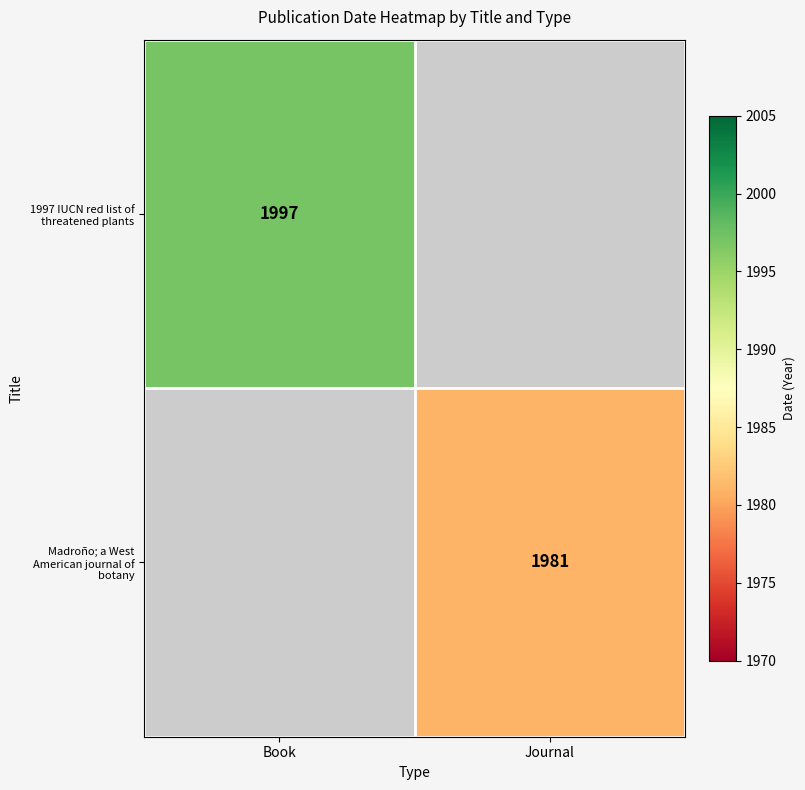

The value of 1997 IUCN red list of threatened plants at Book is 1997. True or false?

True